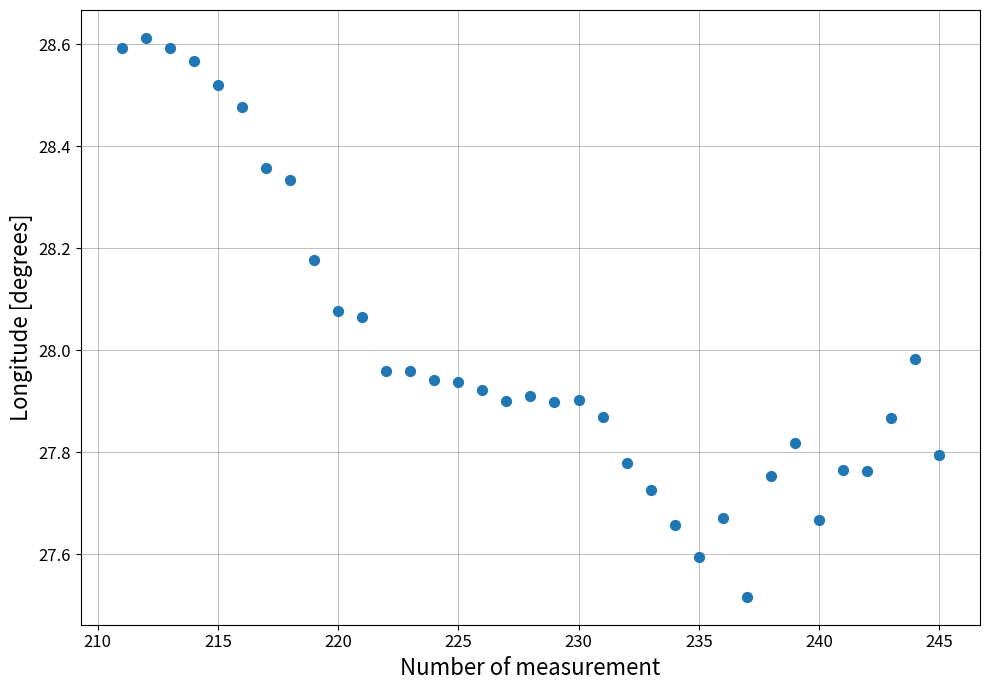

What is the range of Y values (max minus min)?

1.1